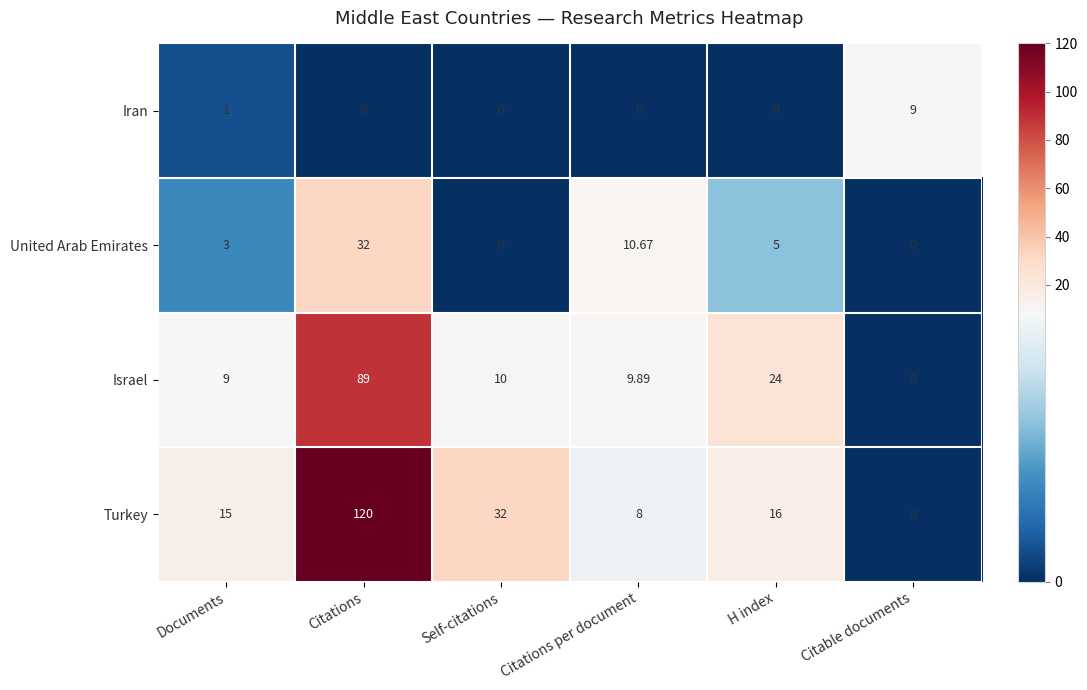

Which category has the lowest value in the Turkey series?

Citable documents